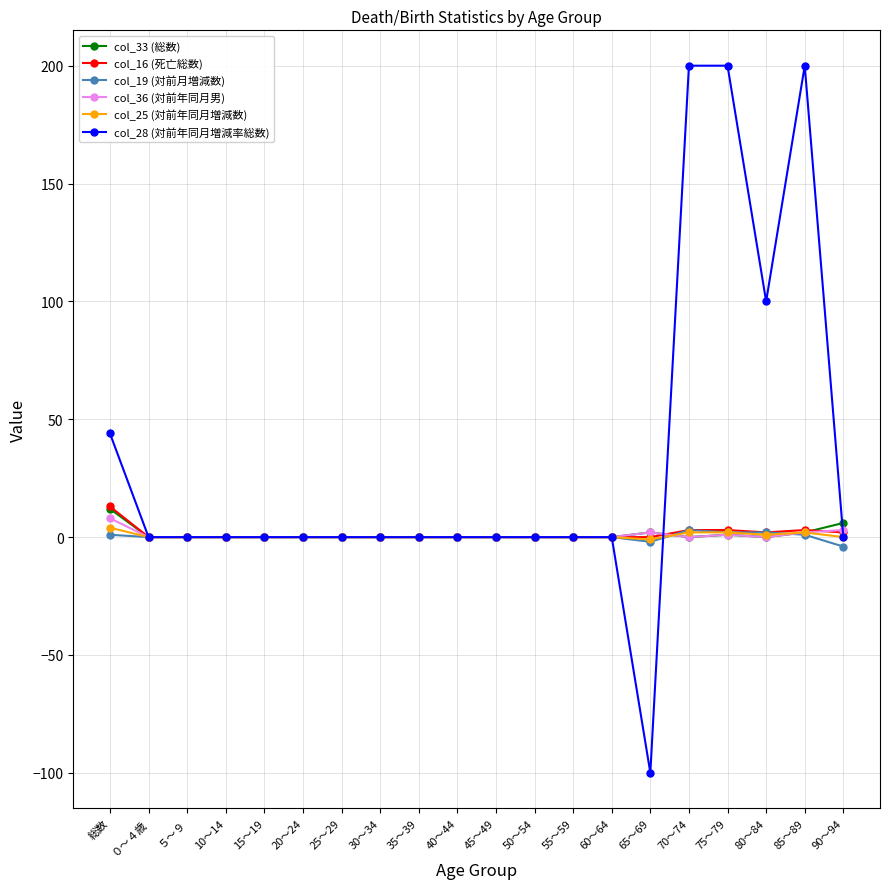

What is the label of the 9th point from the right?

50～54